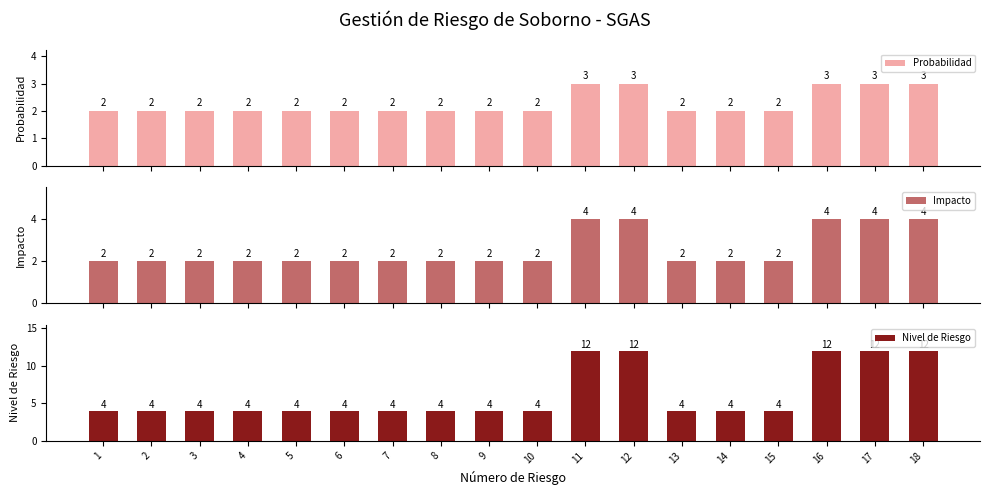

Reading right to left, list all the values displayed in this chart.

Probabilidad: 3	3	3	2	2	2	3	3	2	2	2	2	2	2	2	2	2	2
Impacto: 4	4	4	2	2	2	4	4	2	2	2	2	2	2	2	2	2	2
Nivel de Riesgo: 12	12	12	4	4	4	12	12	4	4	4	4	4	4	4	4	4	4